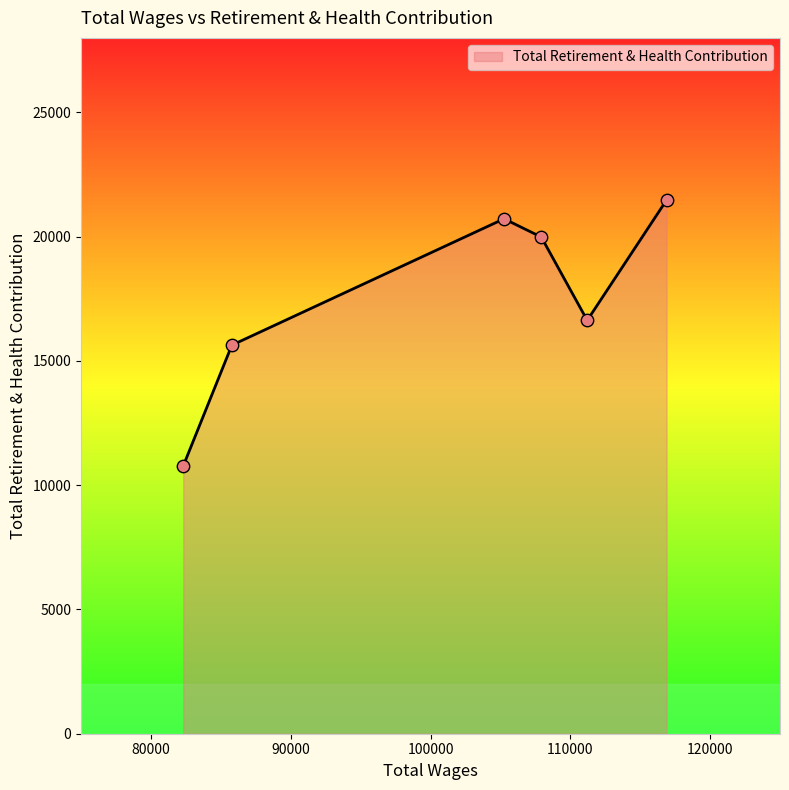

What is the average value?

17537